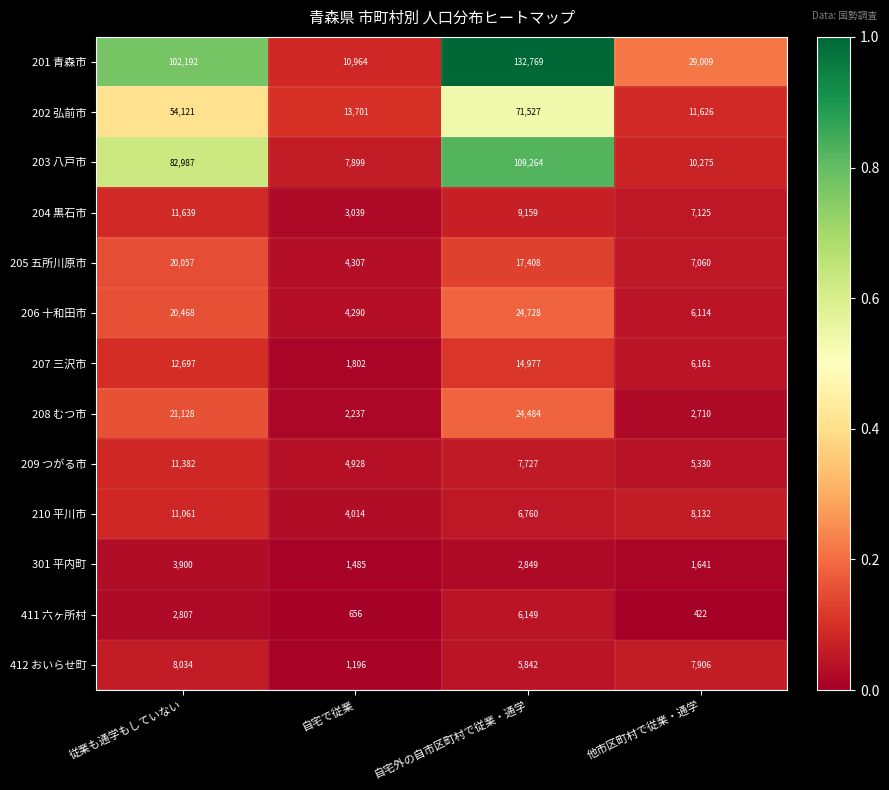

At which category is the sum across all series the highest?

自宅外の自市区町村で従業・通学